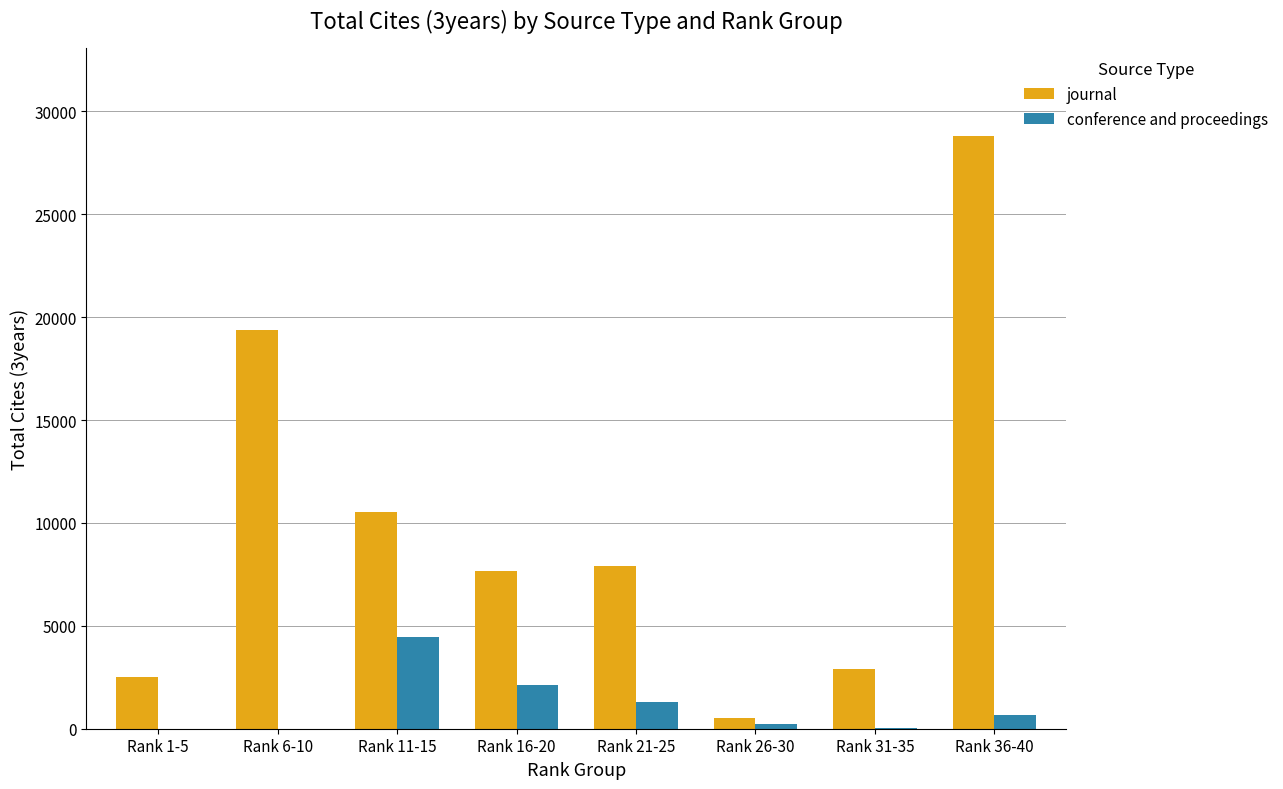

Between Rank 1-5 and Rank 21-25, which series saw the biggest shift?

journal